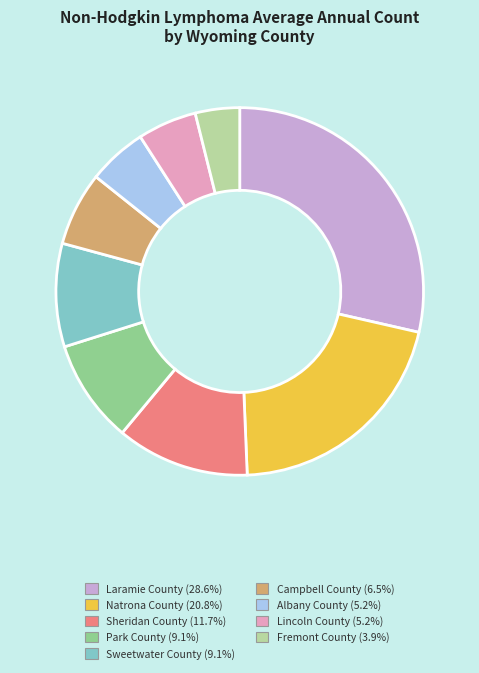

Is the sum of Park County and Sheridan County greater than half?

No